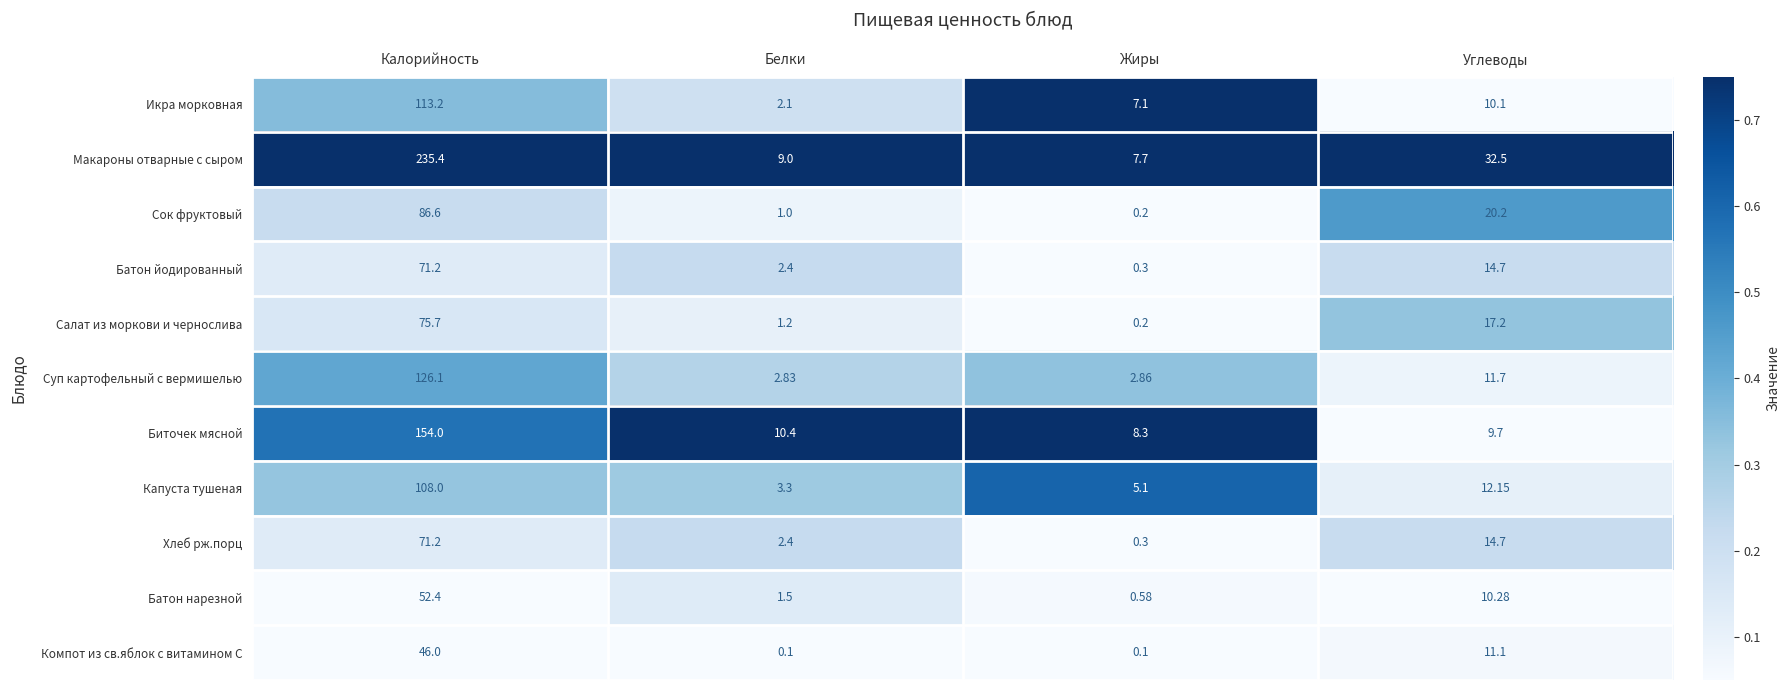

Which series has the largest range (max minus min)?

Макароны отварные с сыром